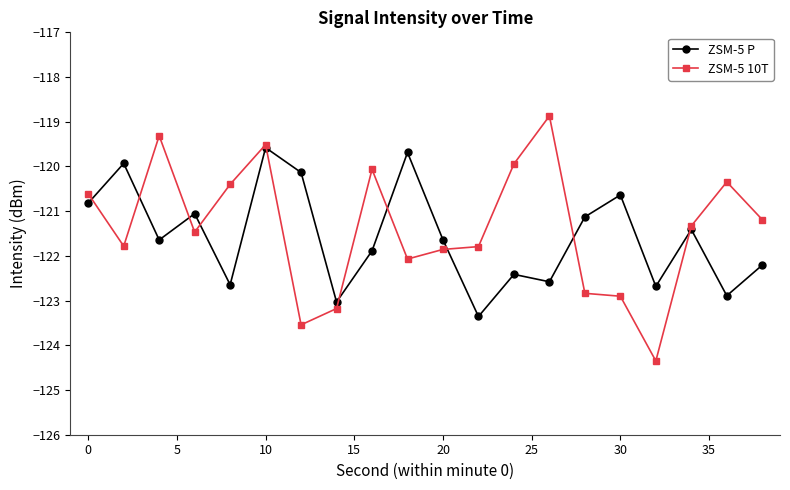

Which series has the widest spread of values?

ZSM-5 10T